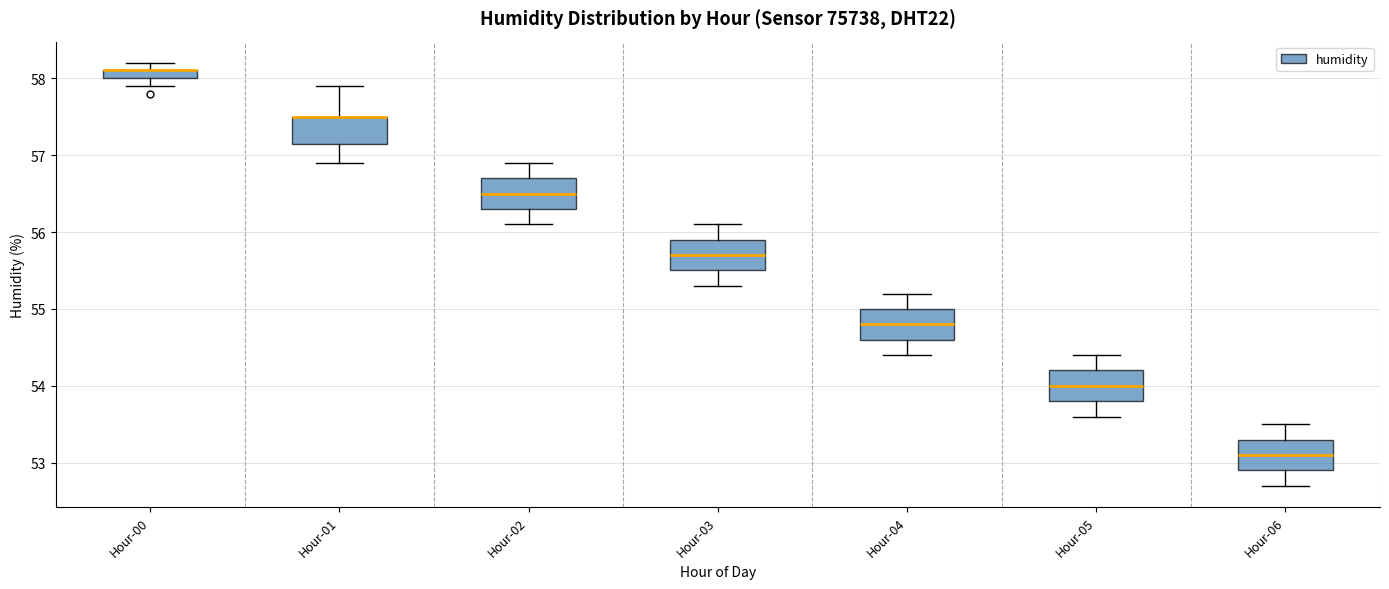

Where does the median line of the box for Hour-04 sit on the y-axis? The values are not printed on the chart, so give them approximately, as read against the axis.

54.8